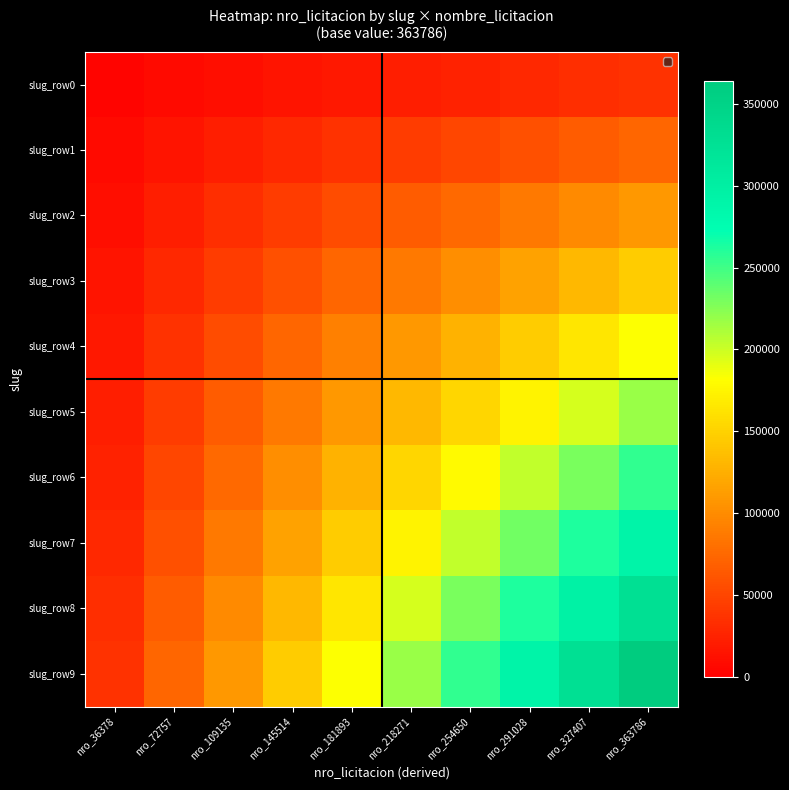

At which category is the sum across all series the highest?

nro_363786